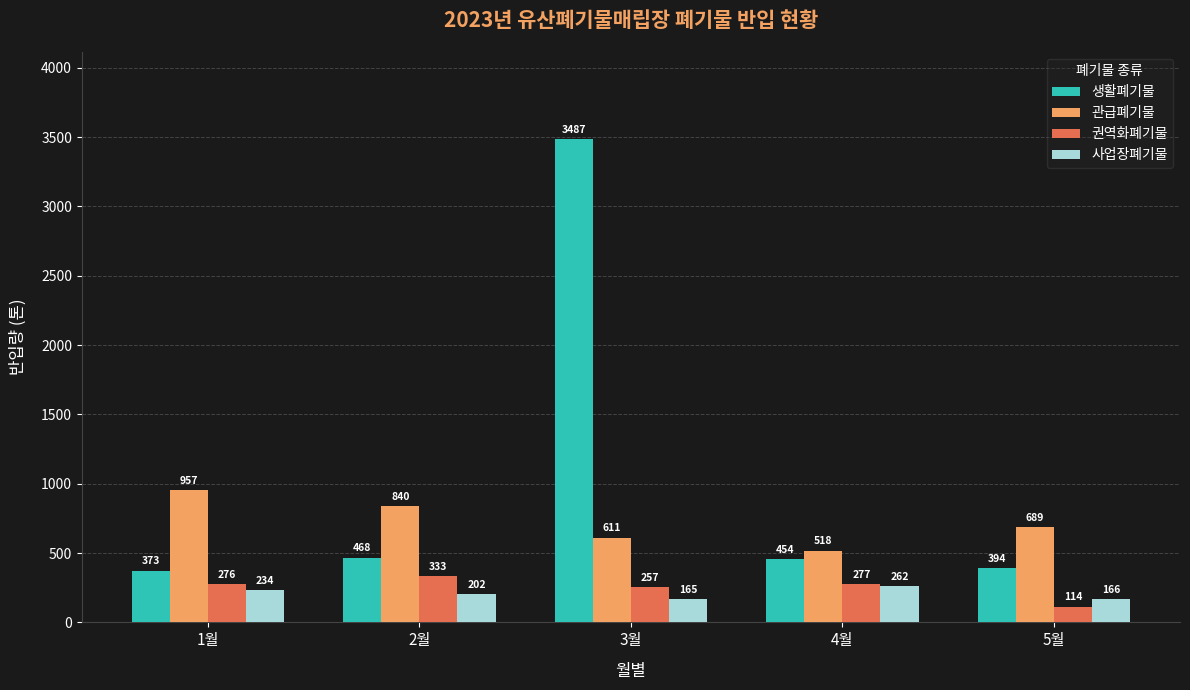

What is the label of the 4th bar from the right?

2월